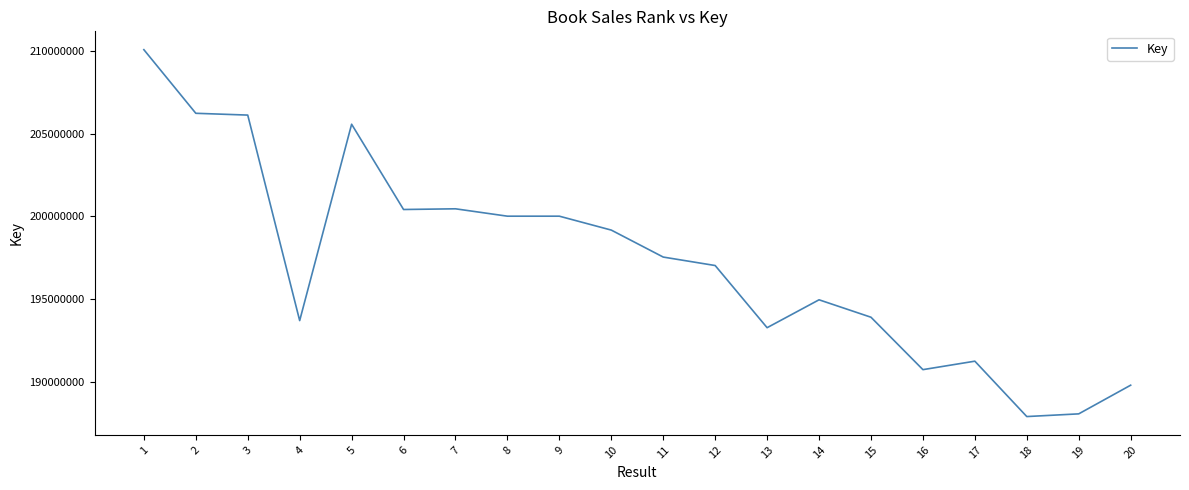

Where does the data first go above 197540386?

1